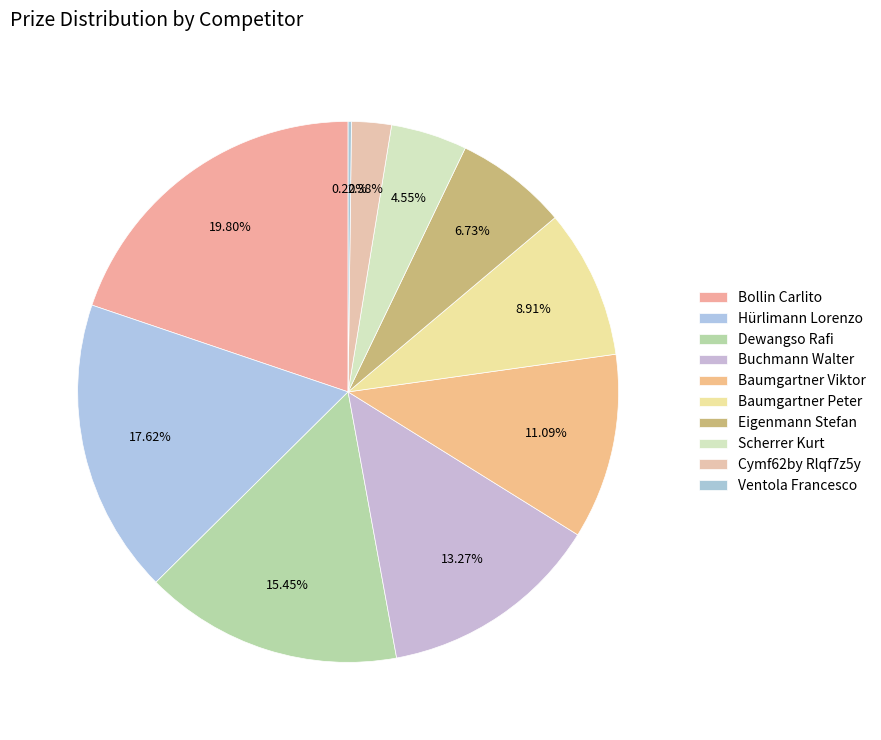

To the nearest percent, what is the combined percentage of Bollin Carlito and Ventola Francesco?

20%